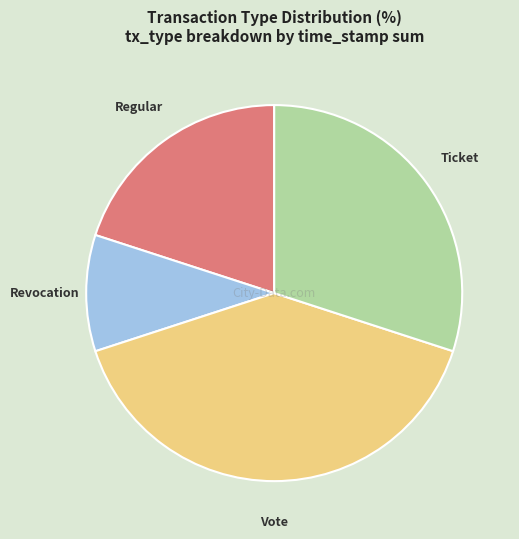

Is the sum of Regular and Revocation greater than half?

No